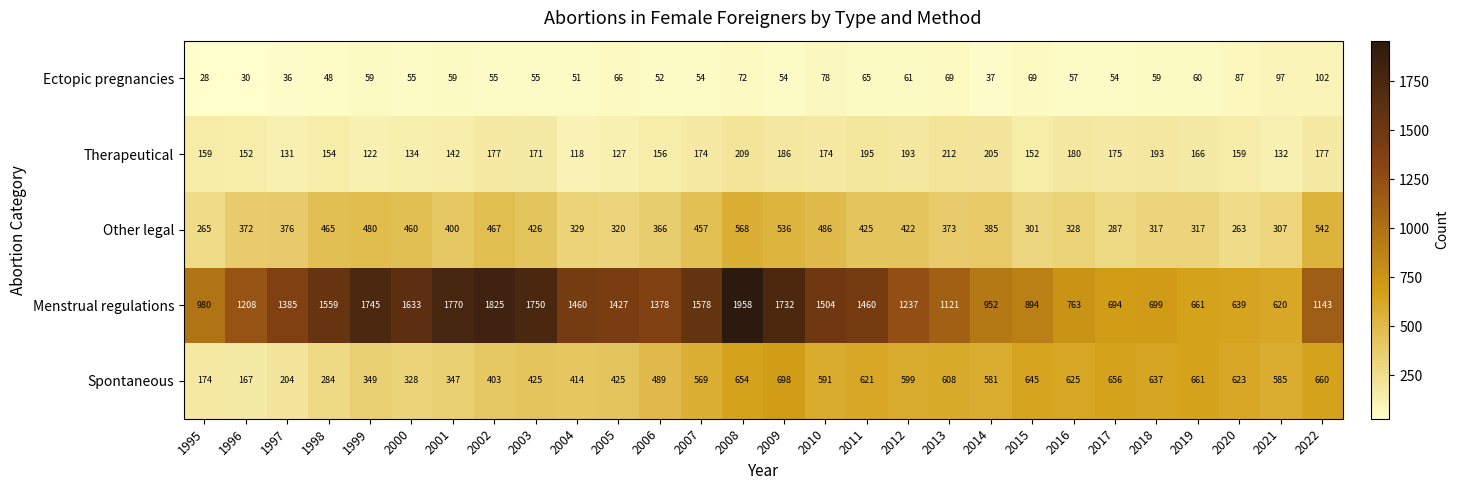

What is the spread (max minus min) of values at 1997?

1349